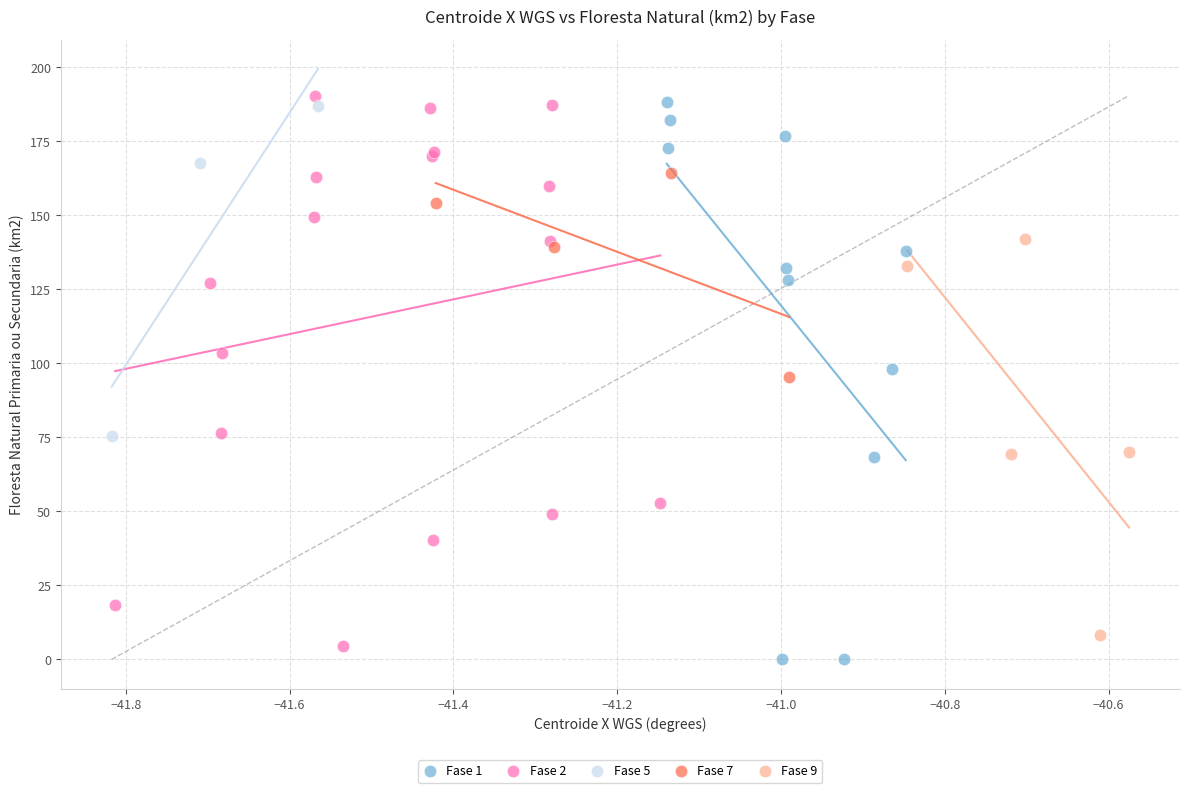

What are all the series names shown in the legend?

Fase 1, Fase 2, Fase 5, Fase 7, Fase 9